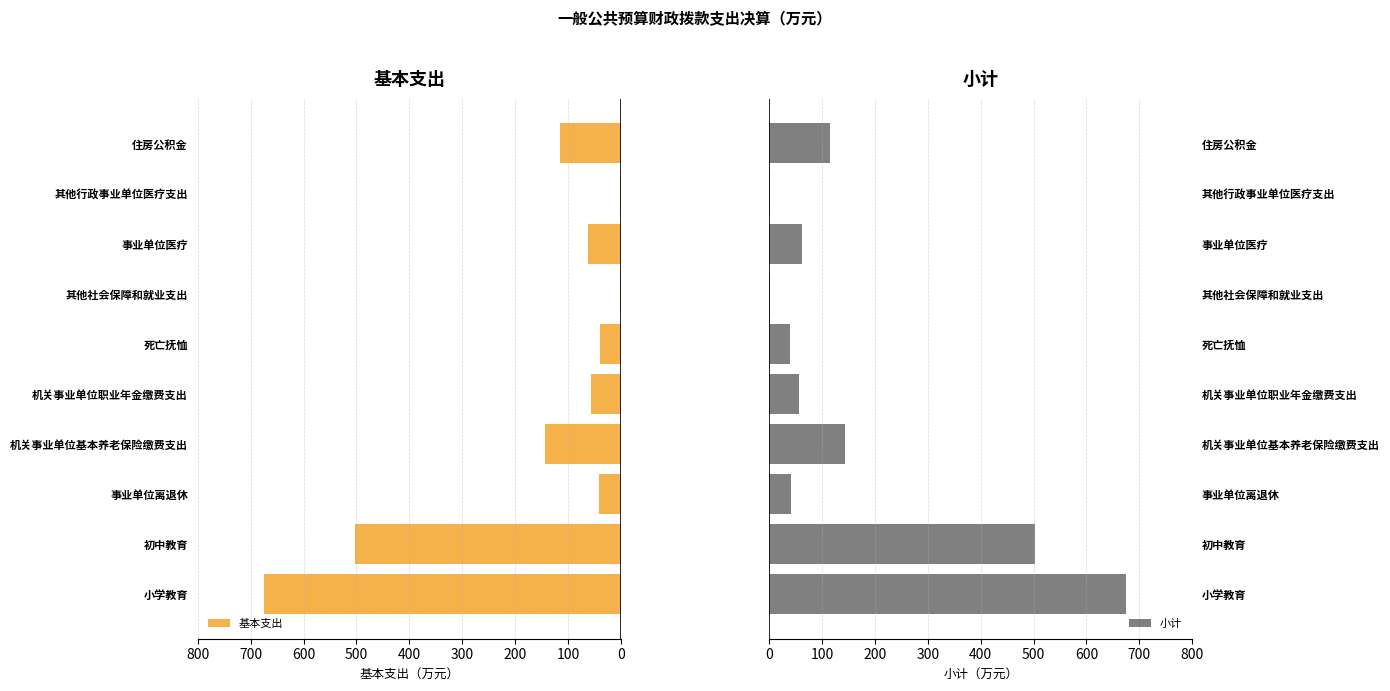

What is the sum of all 小计 values?

1638.8